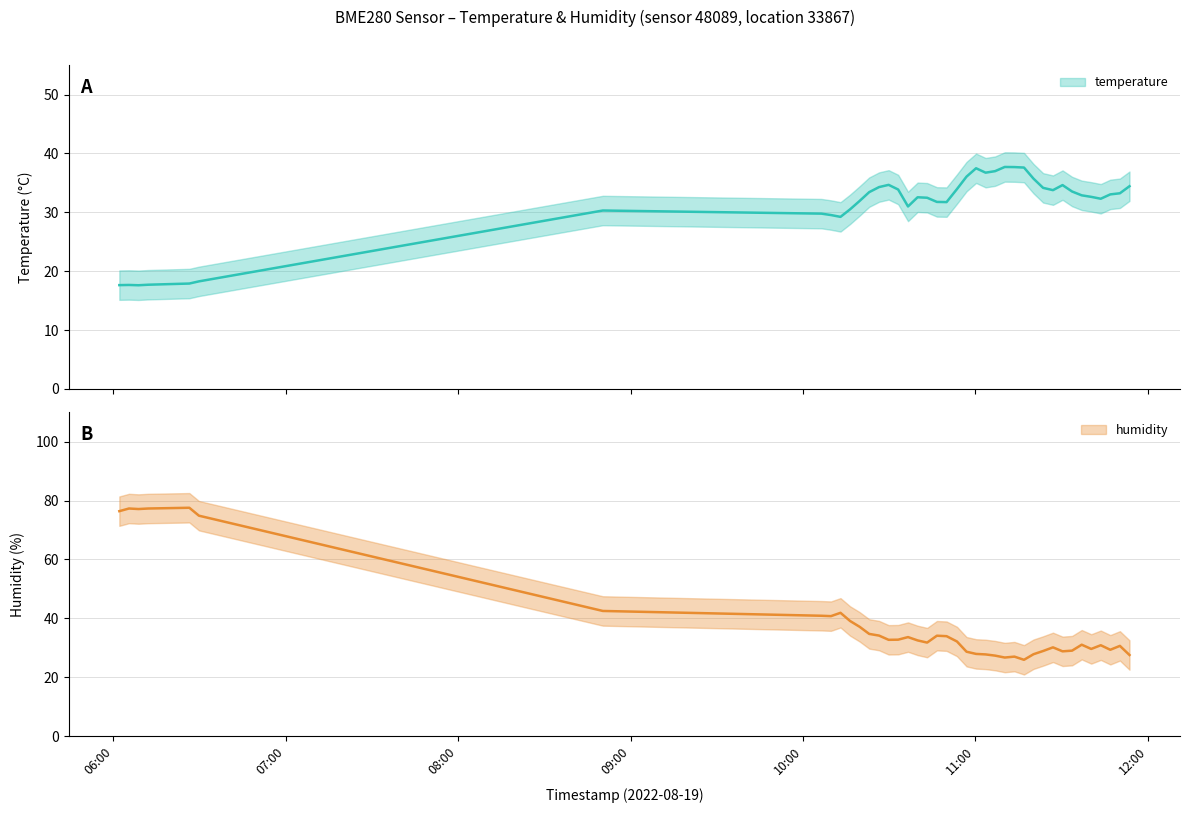

At how many categories does at least one series exceed 50?

6